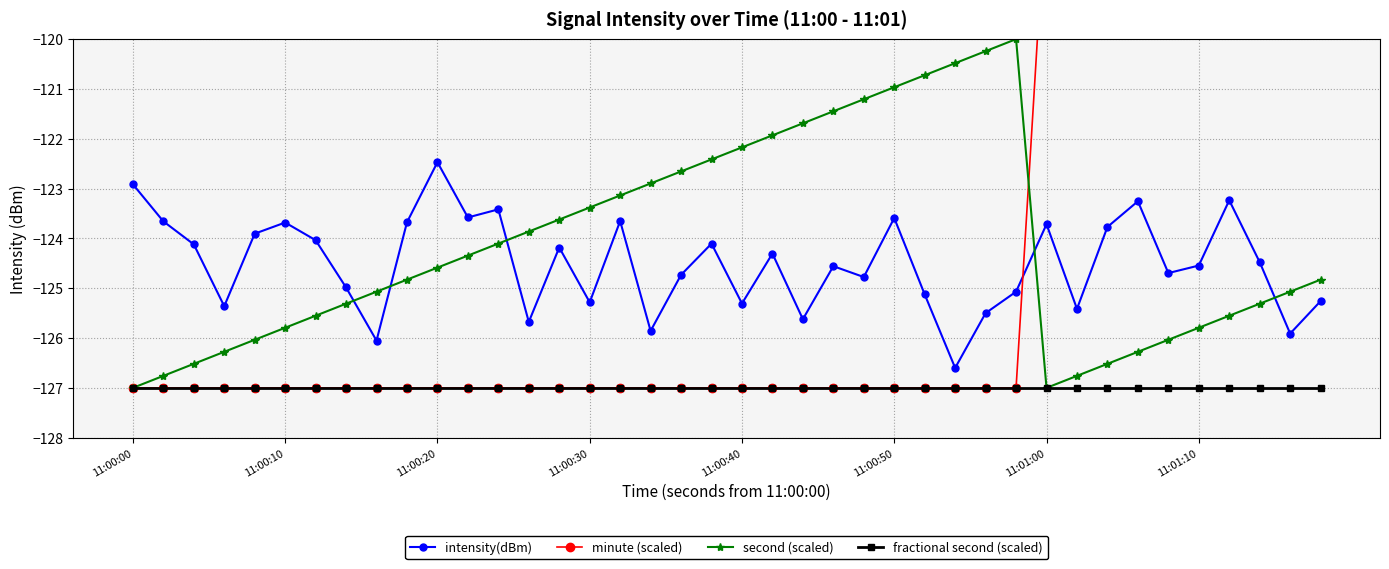

In intensity(dBm), how many points are lower than both neighbors (excluding endpoints)?

13